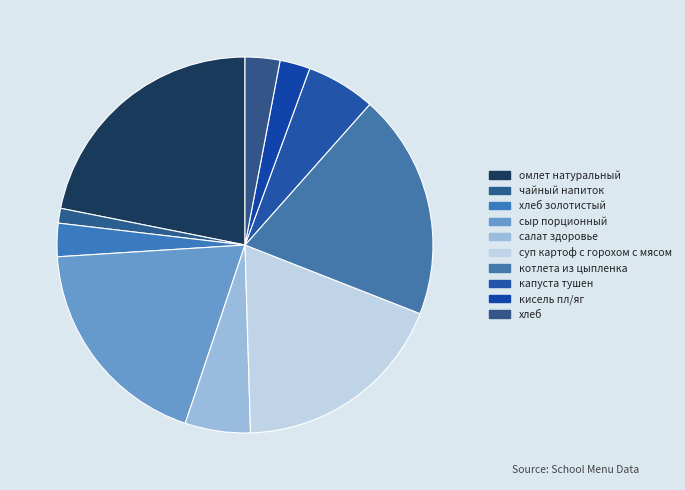

How many segments does this pie chart have?

10